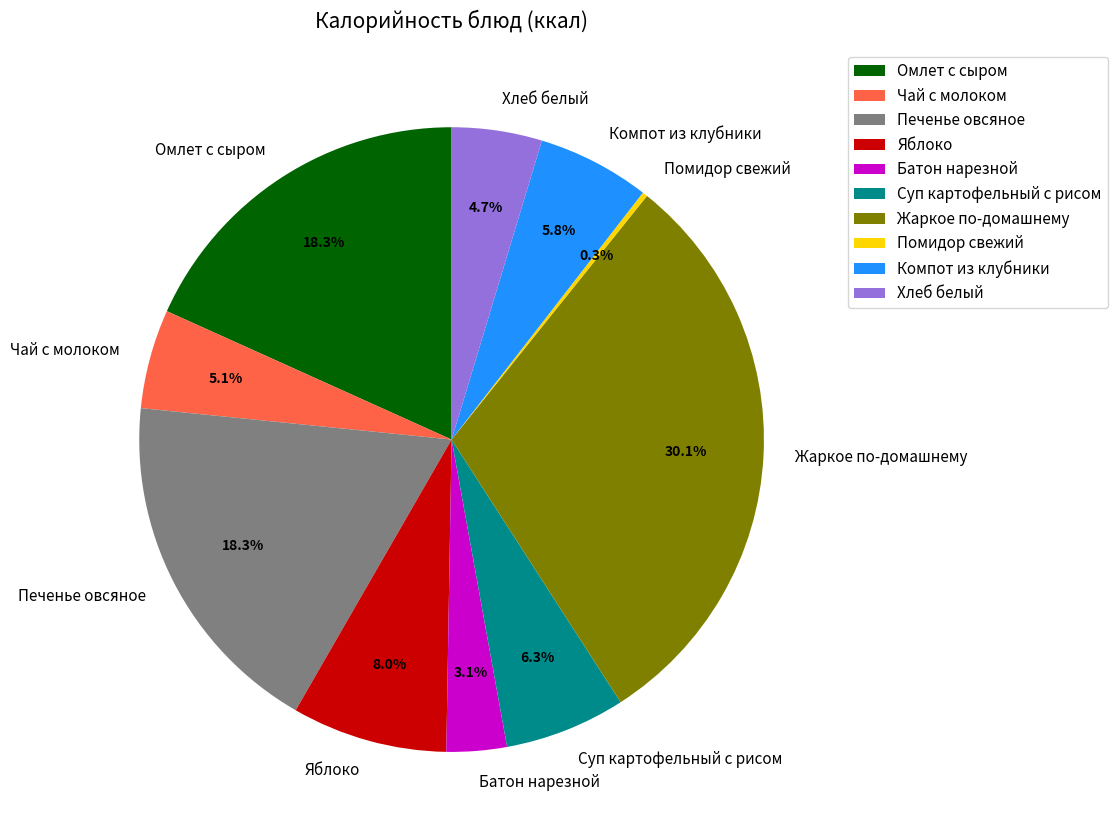

Which category has the biggest portion of the pie?

Жаркое по-домашнему